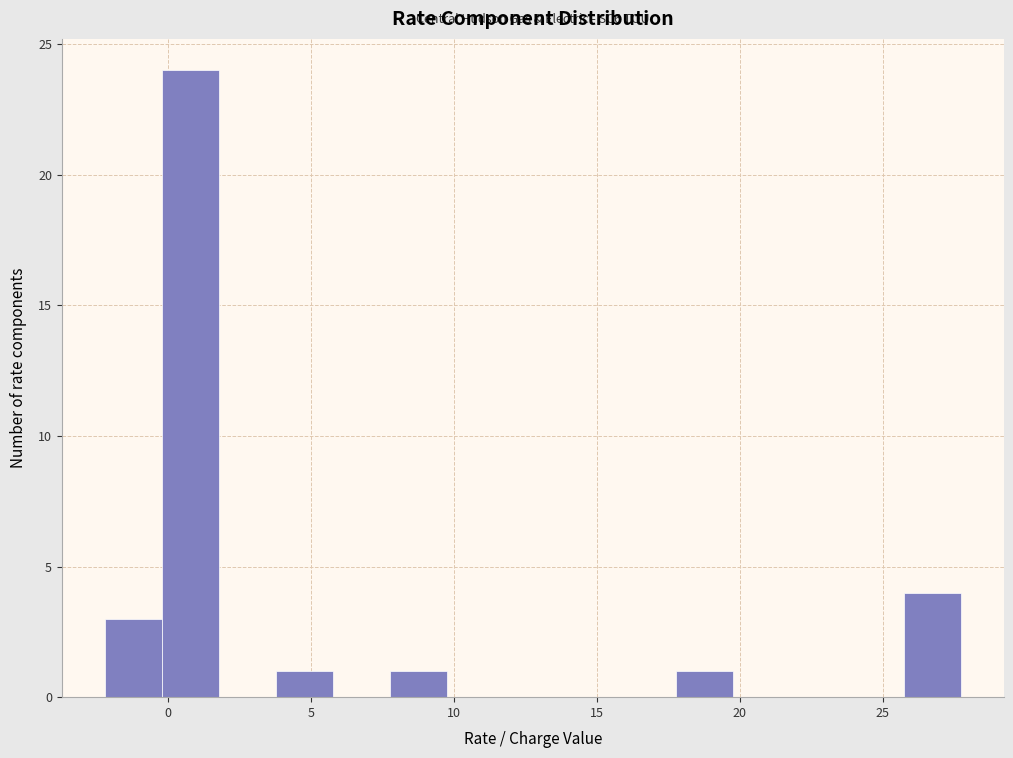

Around what value on the x-axis is the tallest bar? Give the approximate position of its centre, as read against the axis.

1.0